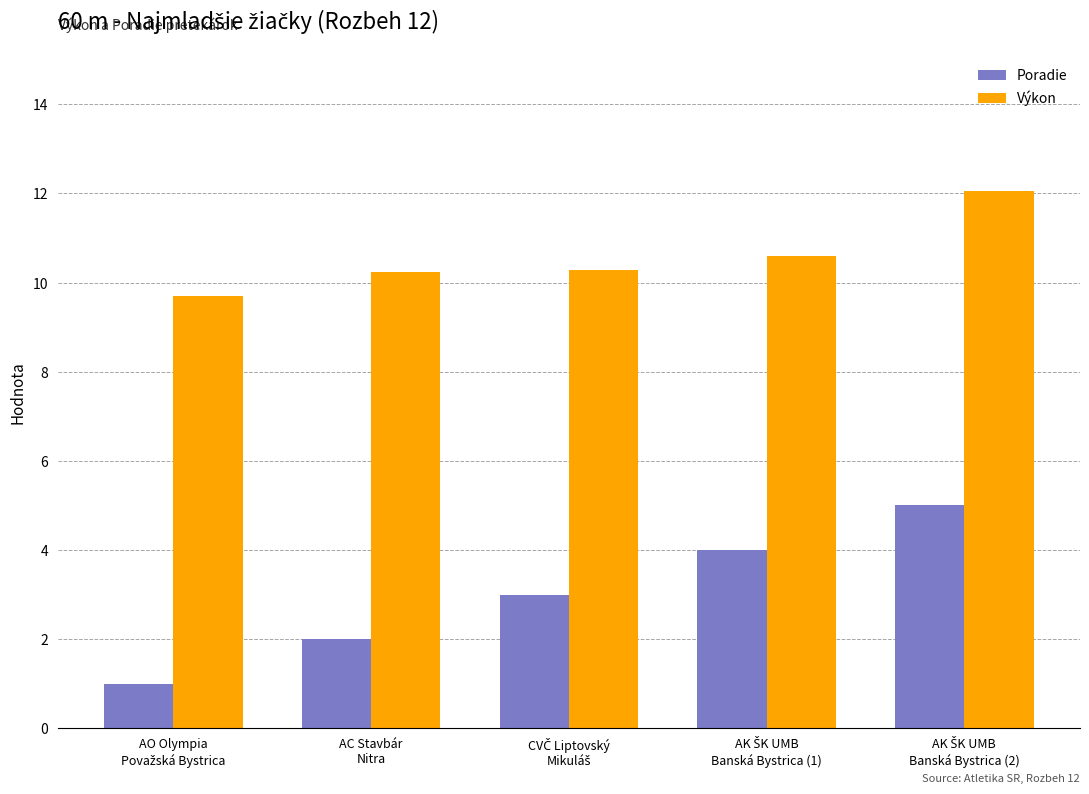

List the series in order of their peak value, highest first.

Výkon, Poradie